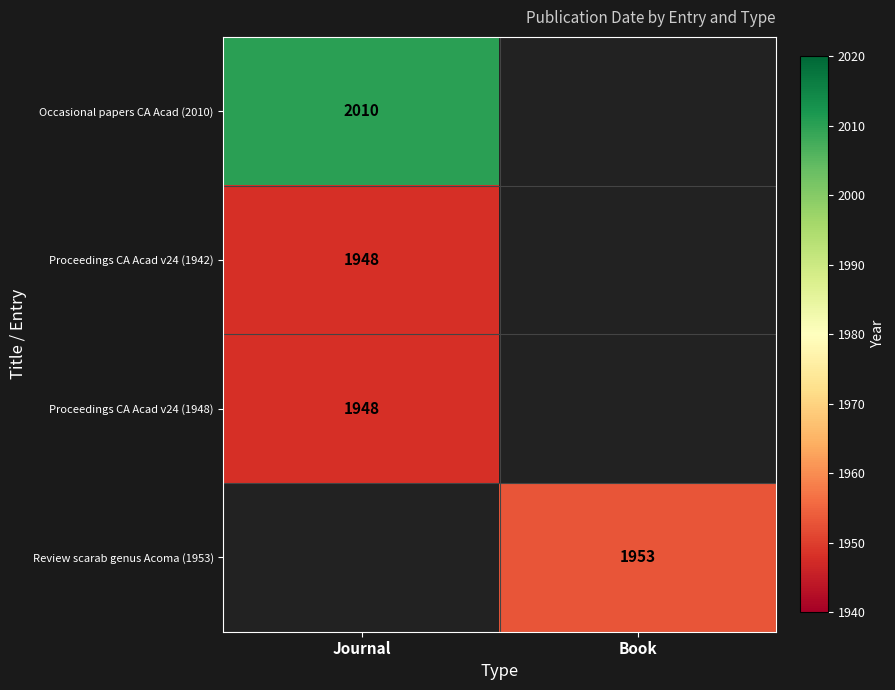

The value of Occasional papers CA Acad (2010) at Journal is 2809. True or false?

False